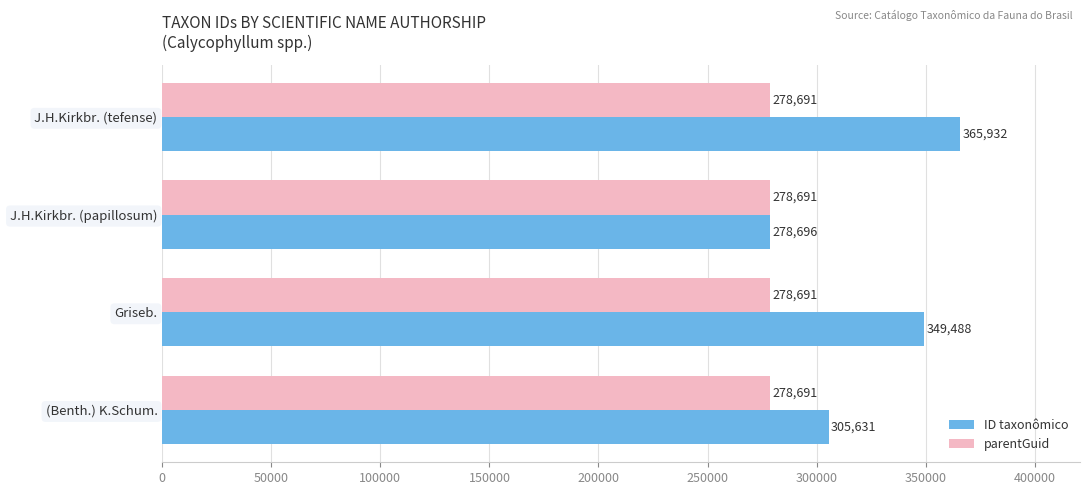

Where is ID taxonômico nearest to the value 322314?

(Benth.) K.Schum.